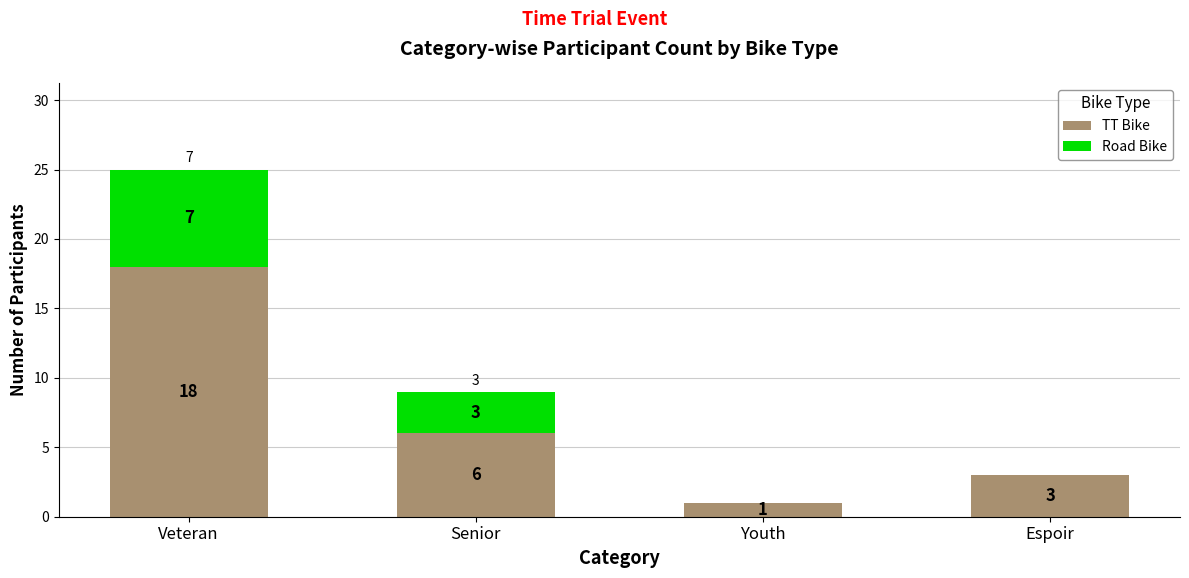

What is the difference between the TT Bike values at Senior and Espoir?

3